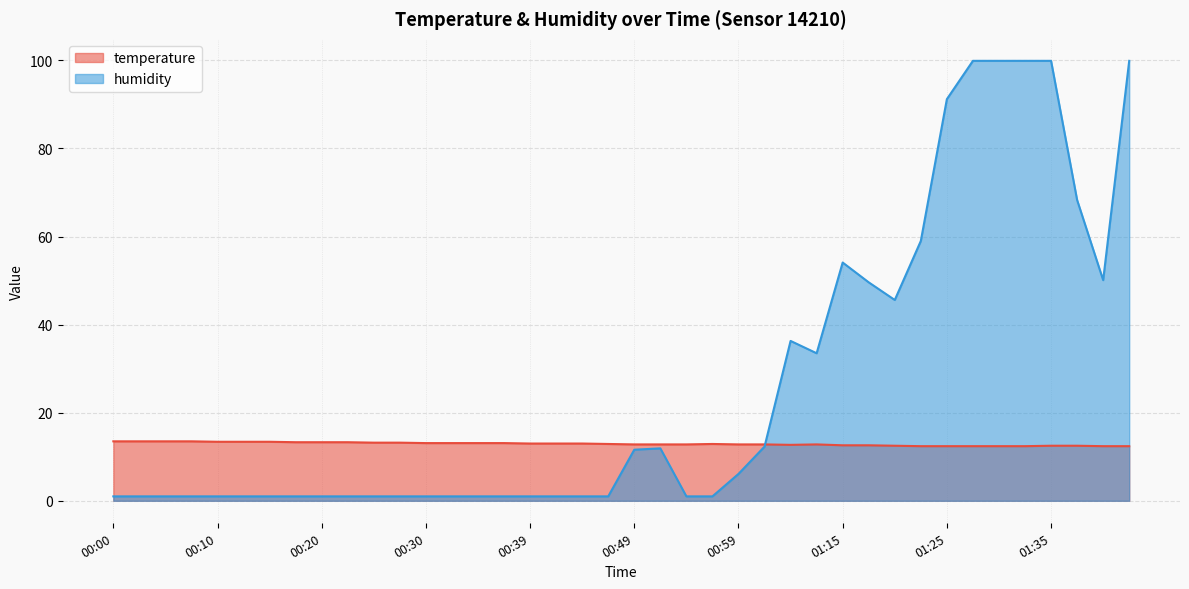

How many categories are shown in the chart?

40